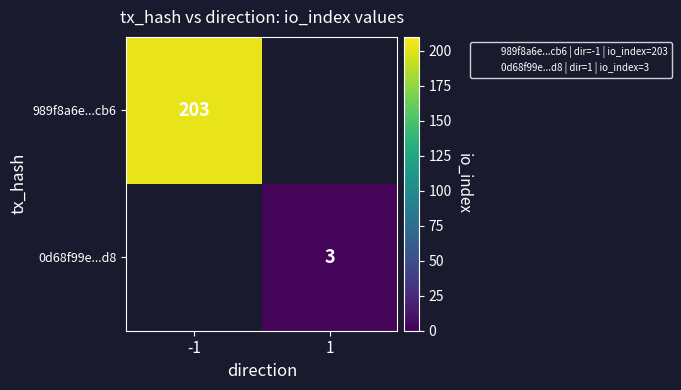

List the labels in order of 989f8a6e...cb6 value, largest first.

-1, 1